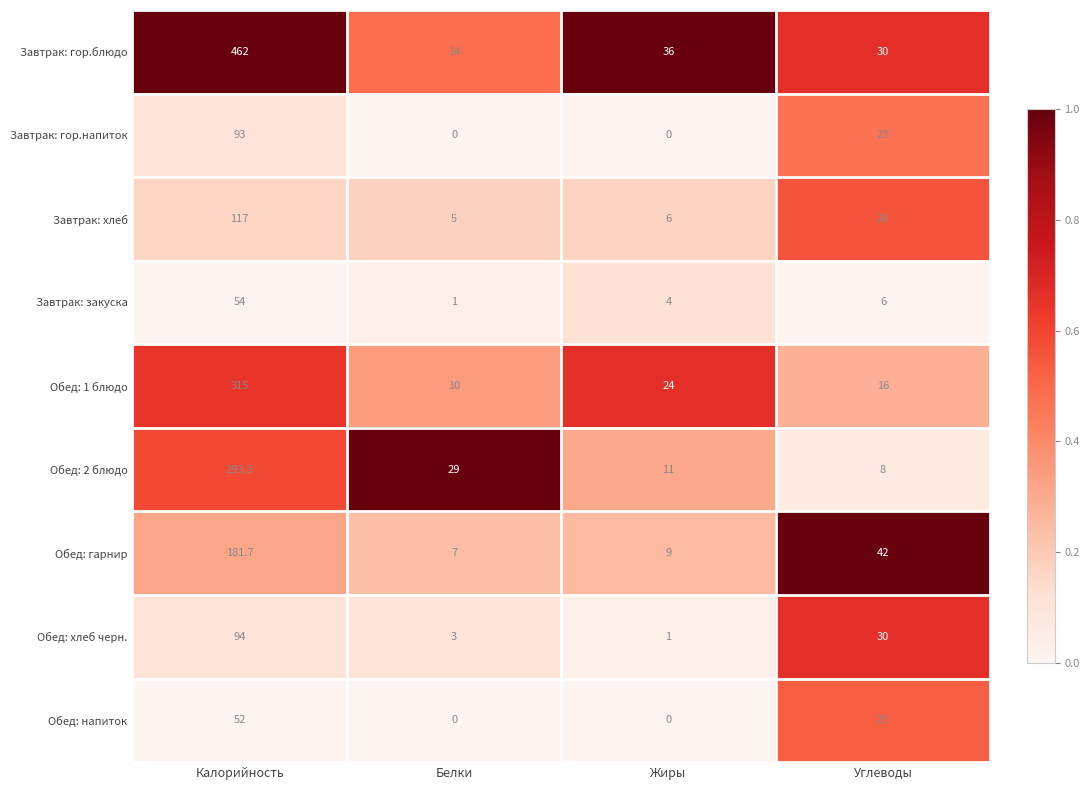

The value of Обед: напиток at Углеводы is 25.0. True or false?

True